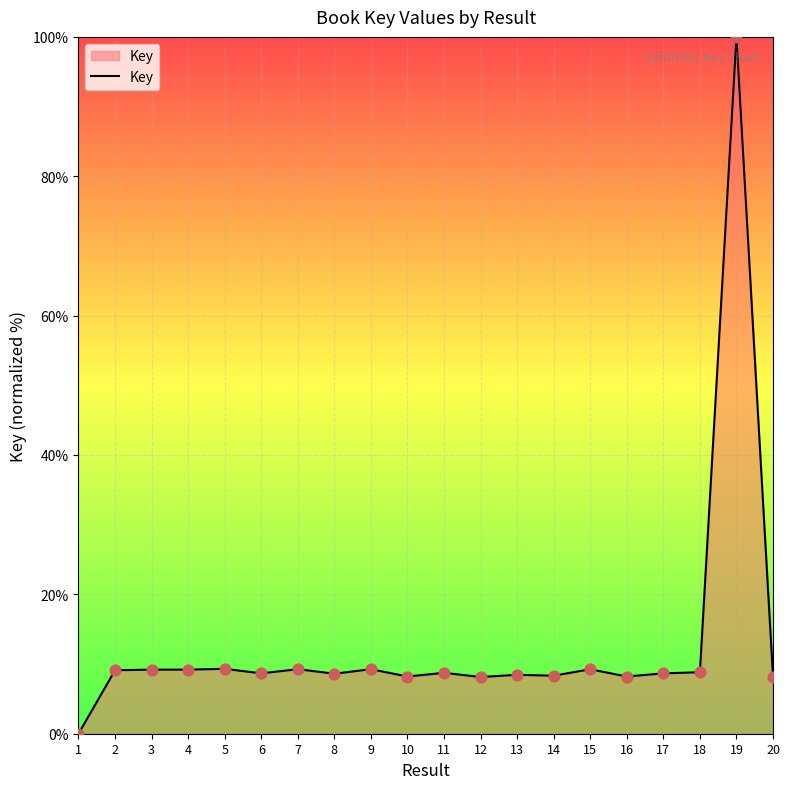

What is the change in value from 4 to 17?

-0.5